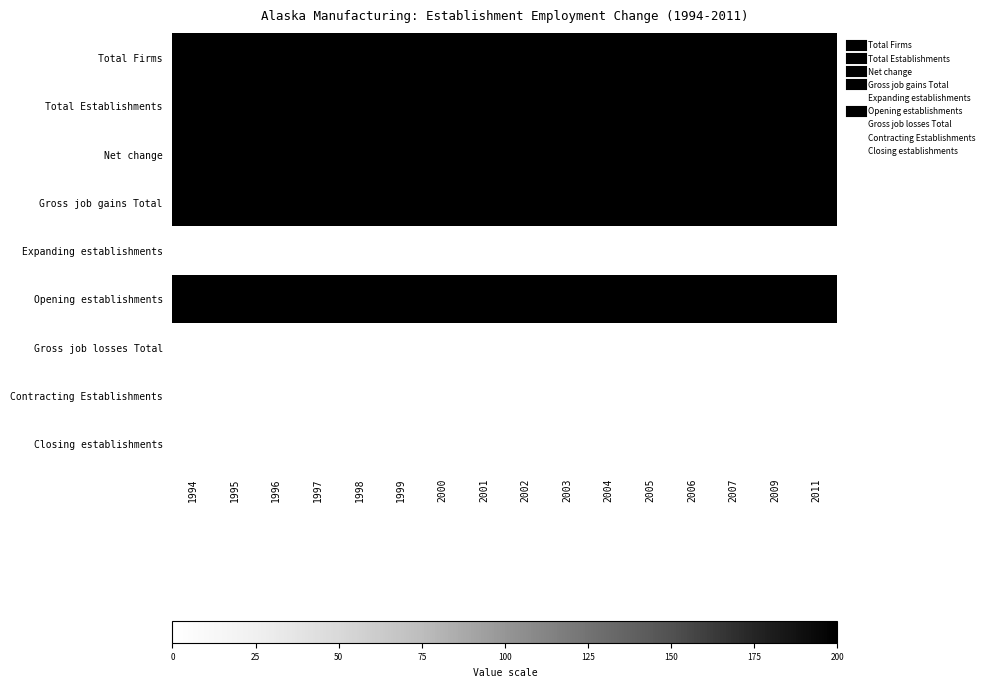

What is the maximum value shown in the chart?

200